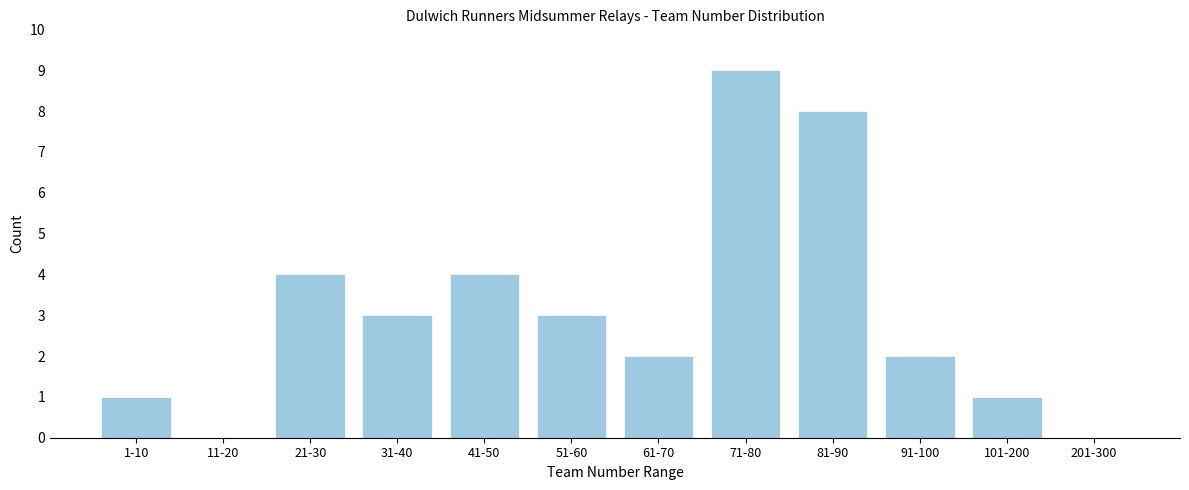

Reading left to right, list all the values displayed in this chart.

1-10=1	11-20=0	21-30=4	31-40=3	41-50=4	51-60=3	61-70=2	71-80=9	81-90=8	91-100=2	101-200=1	201-300=0